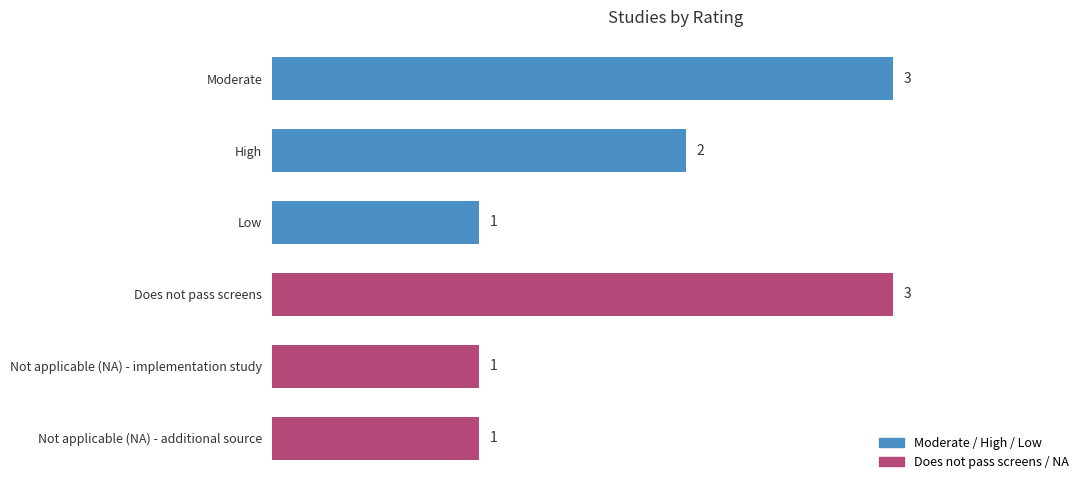

What is the minimum value shown in the chart?

1